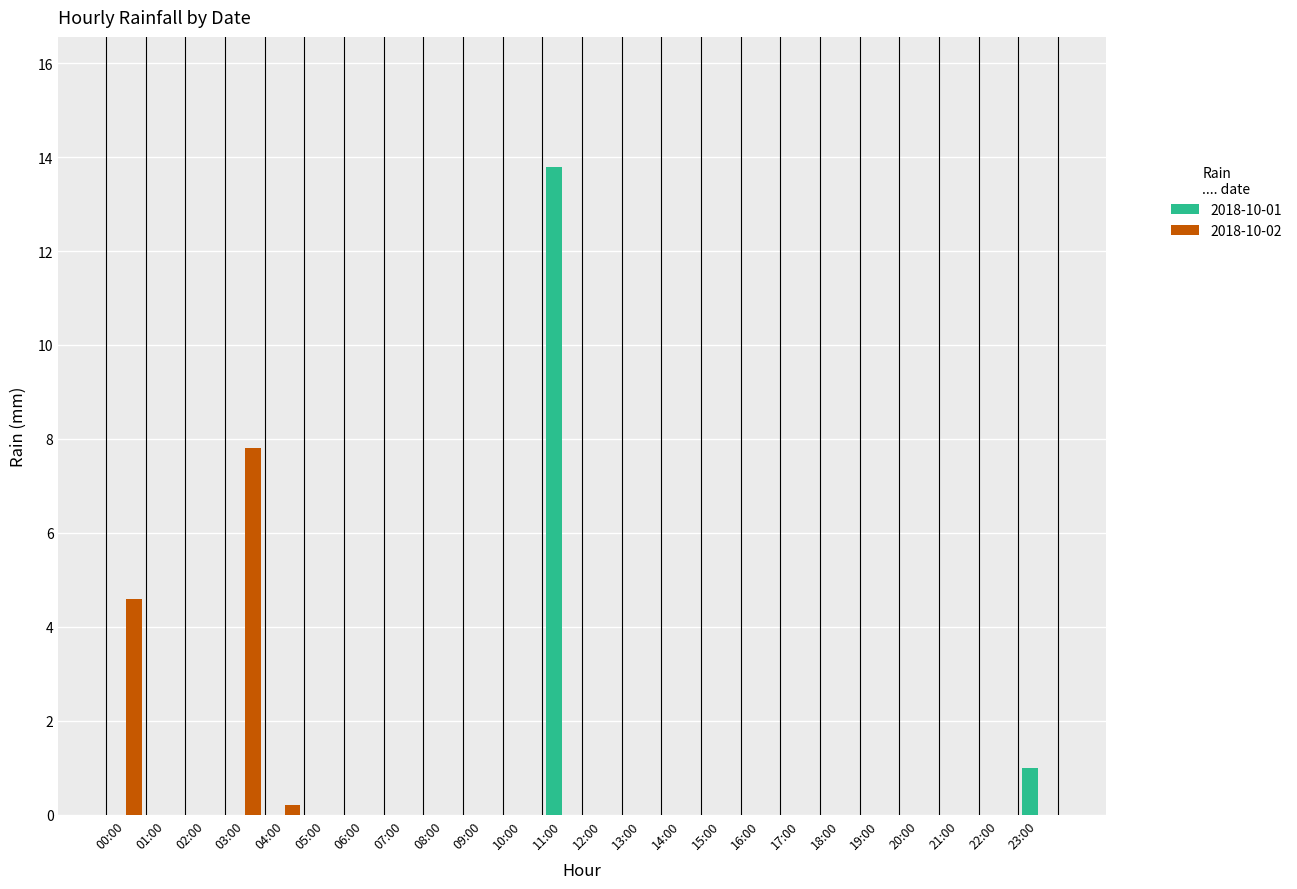

What is the sum of all 2018-10-01 values?

14.8